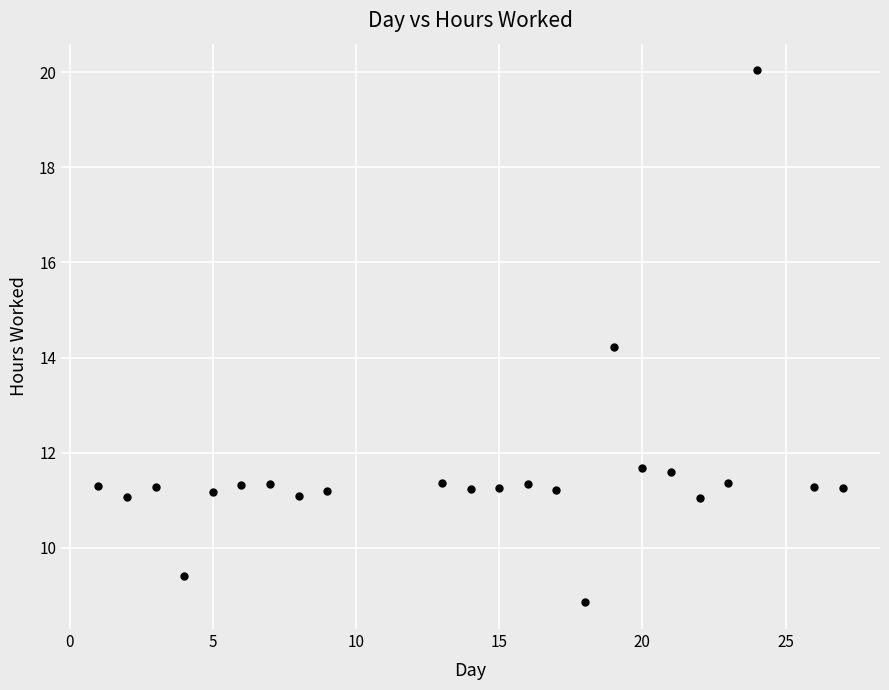

What is the range of Y values (max minus min)?

11.2